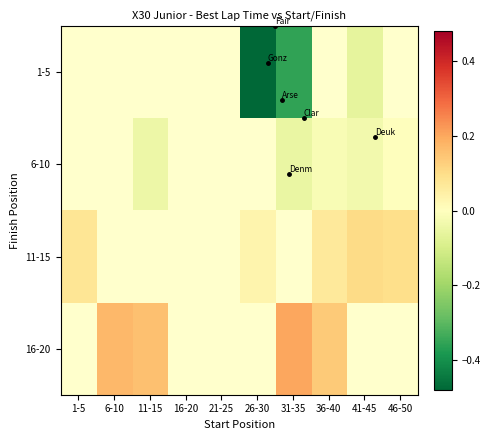

How many positive values does the 11-15 series have?

5